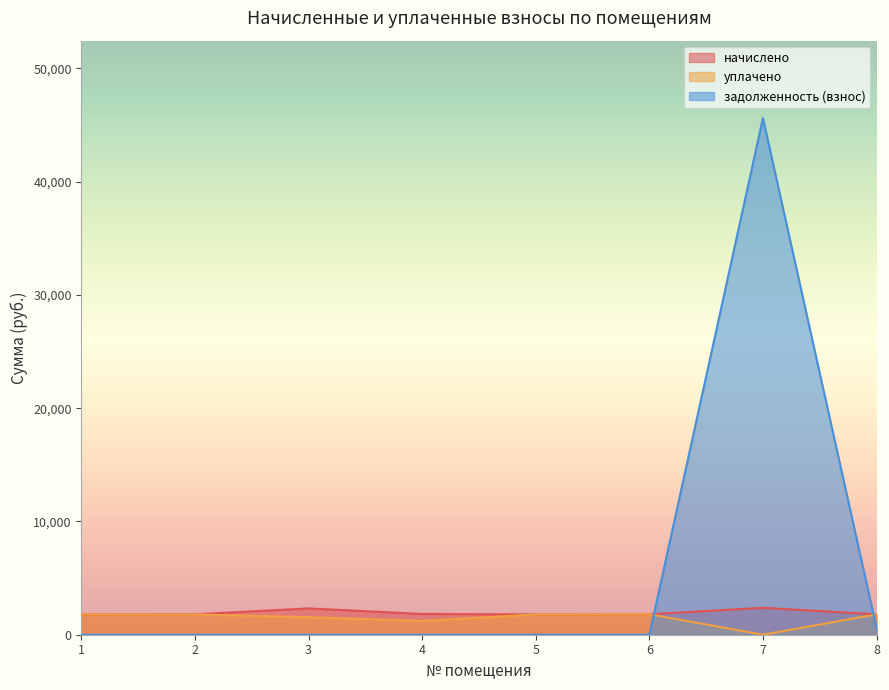

Reading left to right, transcribe all the data shown in this chart.

начислено: 1789.0	1803.7	2324.2	1833.0	1792.7	1807.3	2375.6	1800.0
уплачено: 1789.0	1790.2	1549.5	1222.0	1792.7	1807.4	0.0	1800.0
задолженность (взнос): 0.0	0.0	0.0	0.0	0.0	0.0	45609.1	600.0